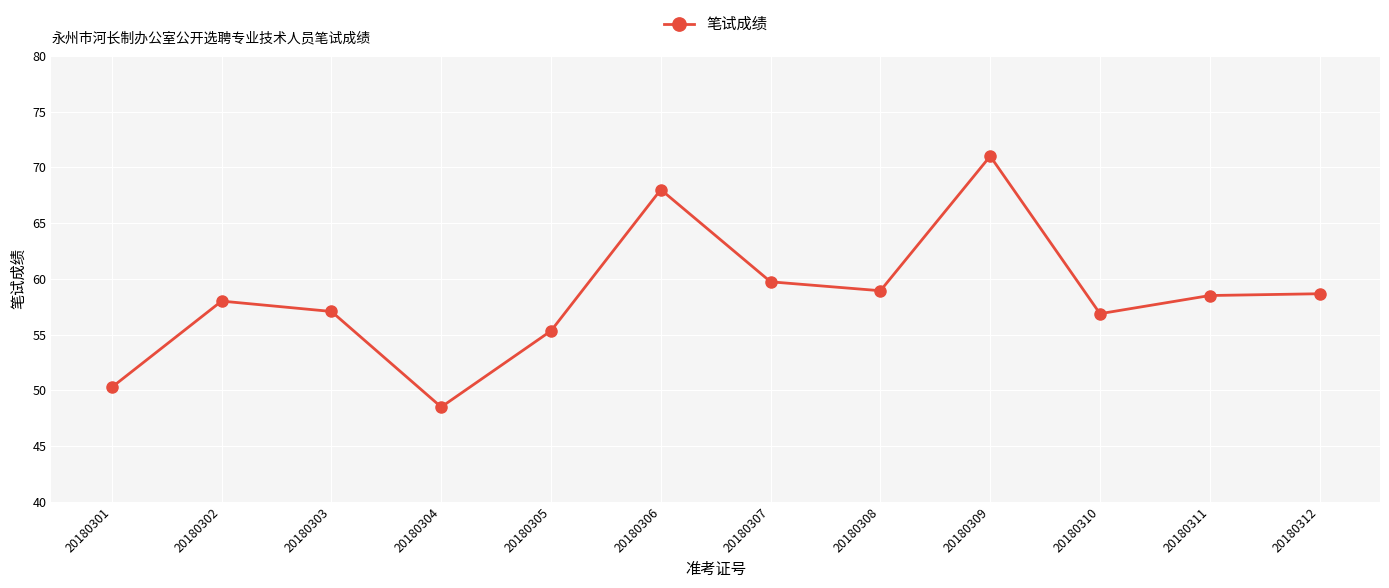

Read the value at 20180307.

59.7